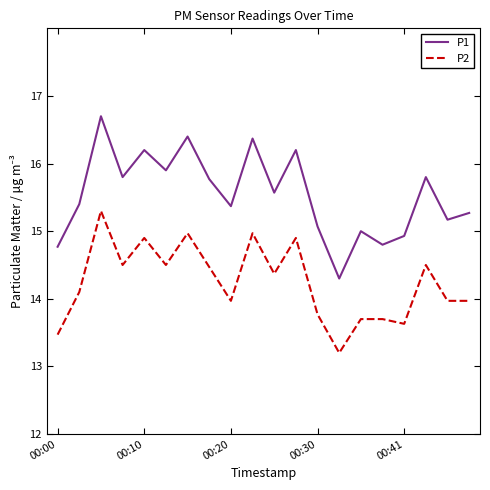

Rank the series by their maximum value, from lowest to highest.

P2, P1